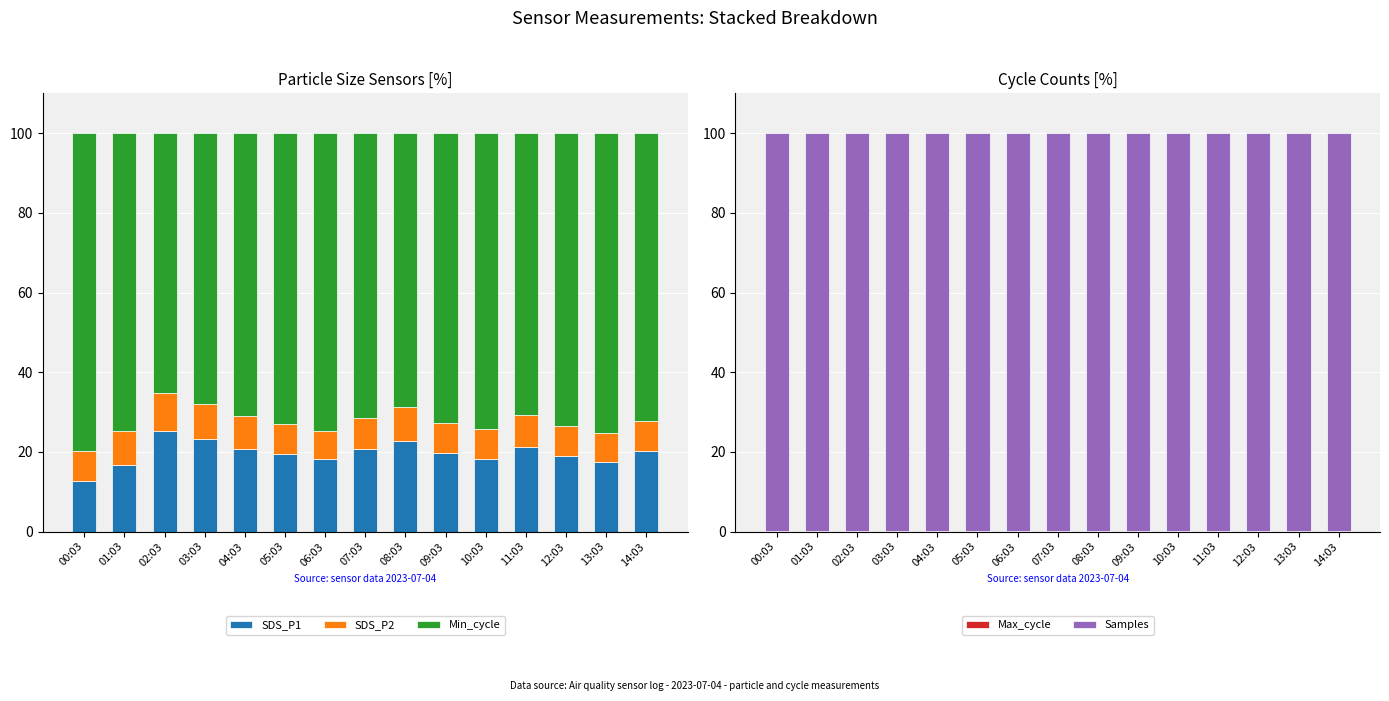

What value does the SDS_P1 series have at 03:03?

23.3